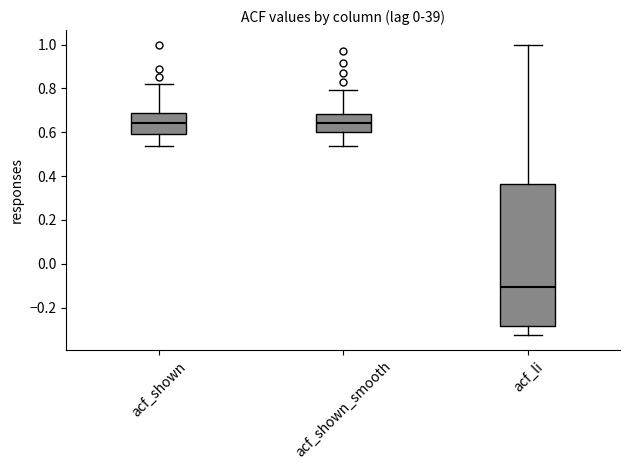

Reading left to right, transcribe this box plot: for each box, give where its median line is, the range the box spans, and where its two whiskers end, as read against the y-axis. The values are not printed on the chart, so give them approximately, as read against the axis.

acf_shown: median 0.64, box 0.60 to 0.68, whiskers 0.54 to 0.82
acf_shown_smooth: median 0.64, box 0.60 to 0.68, whiskers 0.54 to 0.80
acf_li: median -0.10, box -0.28 to 0.36, whiskers -0.32 to 1.00